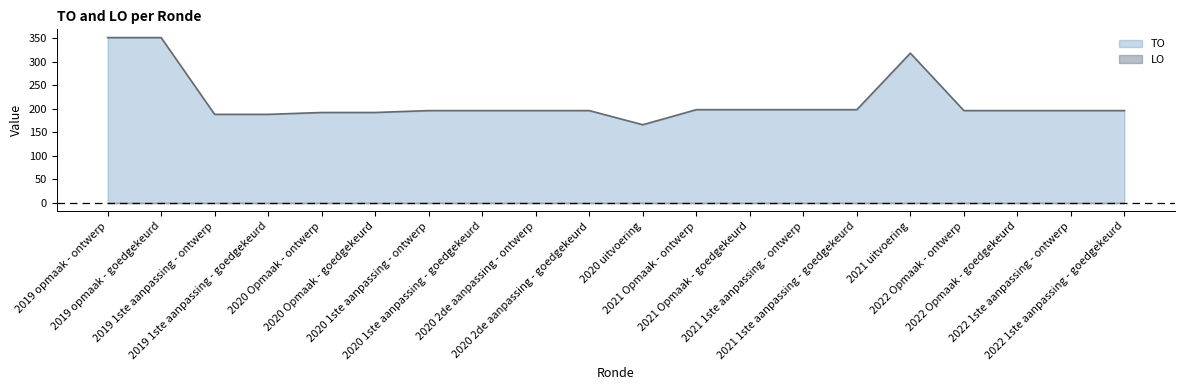

List the labels in order of value, largest first.

2019 opmaak - ontwerp, 2019 opmaak - goedgekeurd, 2021 uitvoering, 2021 Opmaak - ontwerp, 2021 Opmaak - goedgekeurd, 2021 1ste aanpassing - ontwerp, 2021 1ste aanpassing - goedgekeurd, 2020 1ste aanpassing - ontwerp, 2020 1ste aanpassing - goedgekeurd, 2020 2de aanpassing - ontwerp, 2020 2de aanpassing - goedgekeurd, 2022 Opmaak - ontwerp, 2022 Opmaak - goedgekeurd, 2022 1ste aanpassing - ontwerp, 2022 1ste aanpassing - goedgekeurd, 2020 Opmaak - ontwerp, 2020 Opmaak - goedgekeurd, 2019 1ste aanpassing - ontwerp, 2019 1ste aanpassing - goedgekeurd, 2020 uitvoering